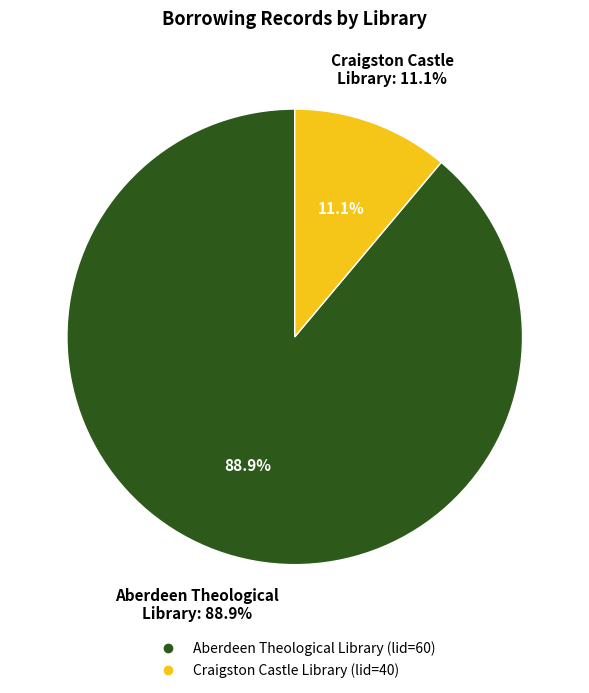

What percentage is the Craigston Castle Library (lid=40) slice, to the nearest percent?

11%